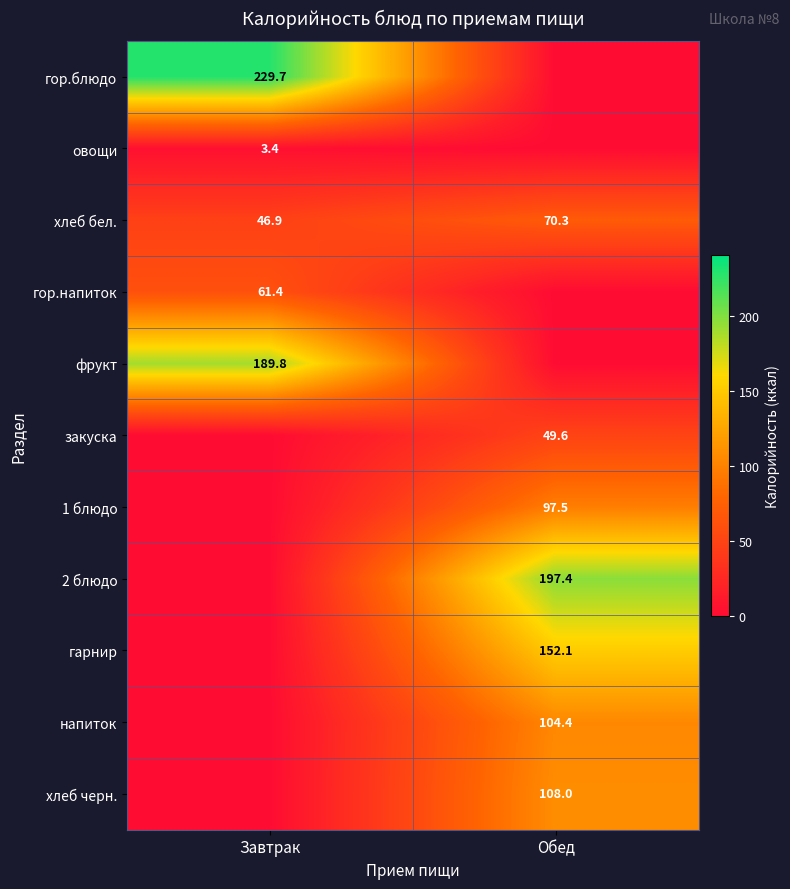

What is the total value across all series at Обед?

779.3